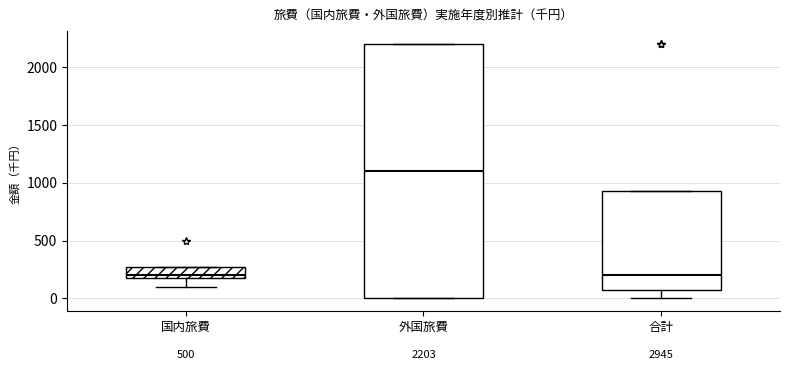

Comparing the boxes themselves (not the whiskers), which one is the tallest?

外国旅費